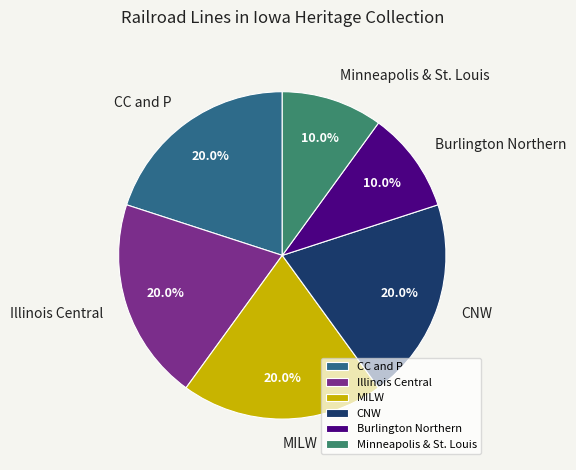

Approximately how many times larger is the value at Burlington Northern compared to Illinois Central?

0.5